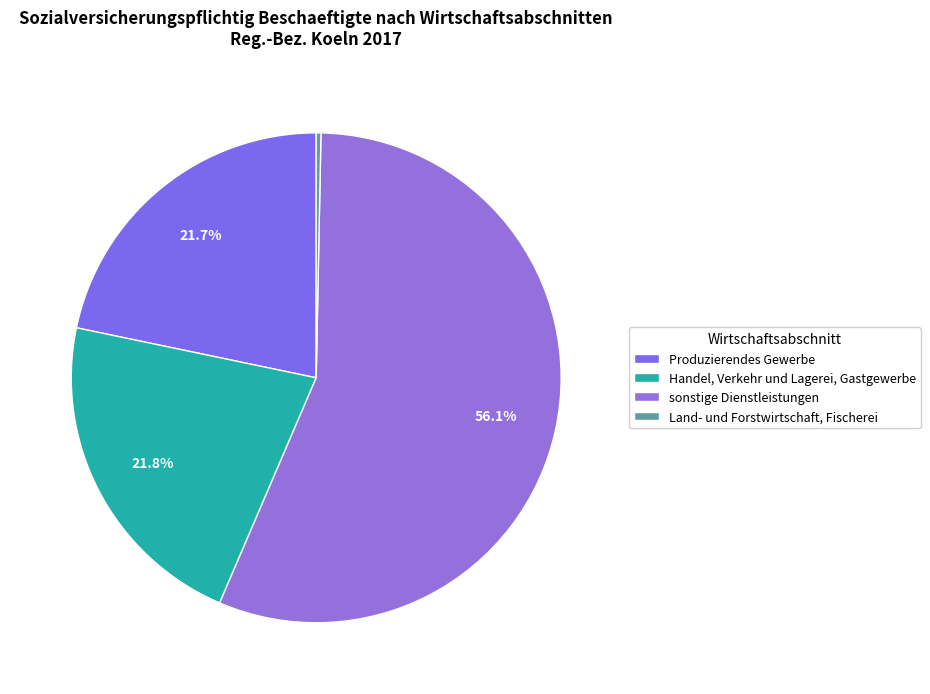

What is the largest slice in the pie chart?

sonstige Dienstleistungen